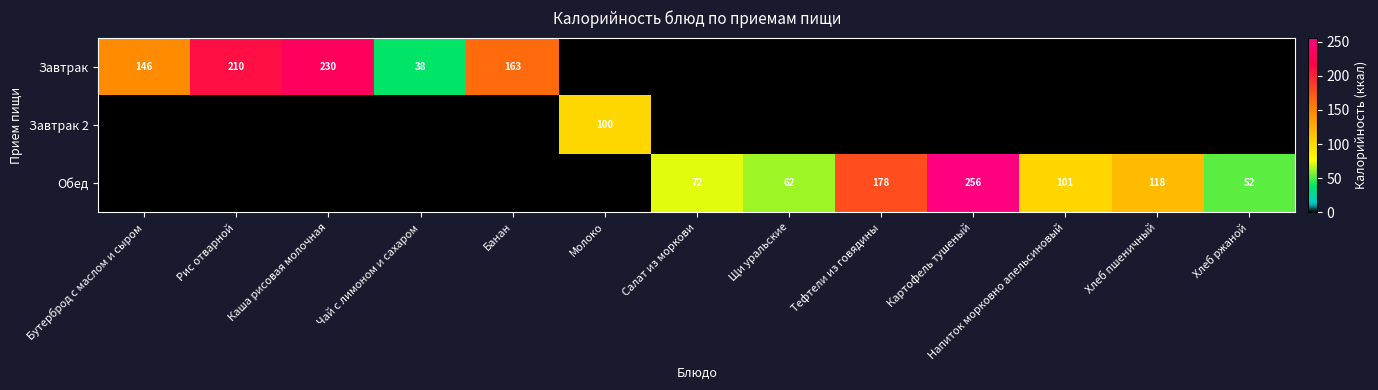

The Завтрак 2 series shows 179 at Молоко. True or false?

False